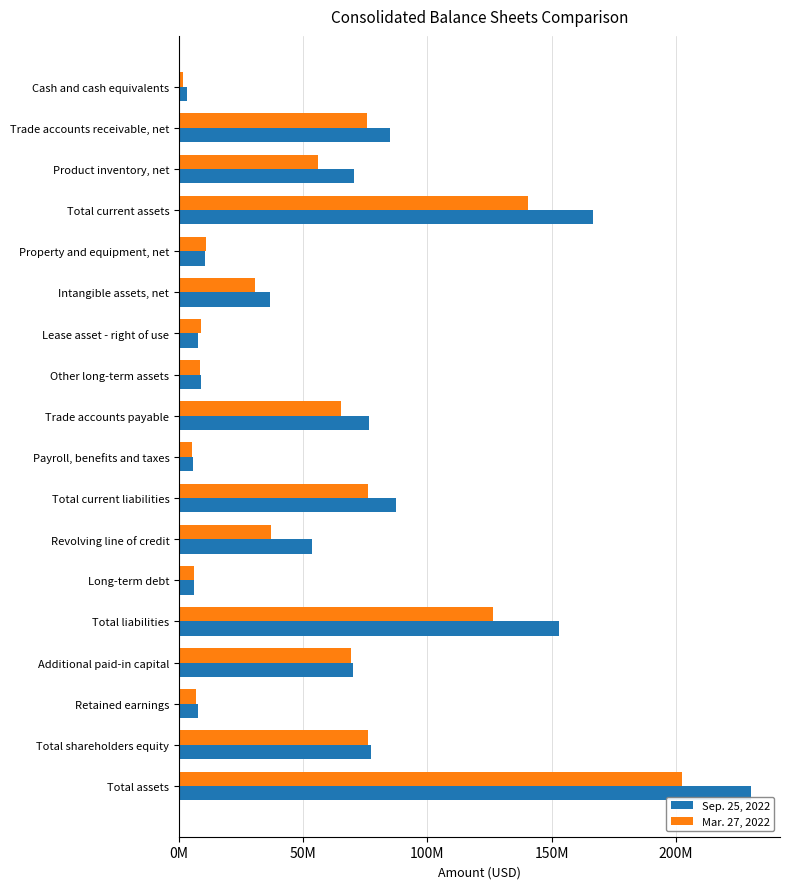

Count the number of categories in the chart.

18